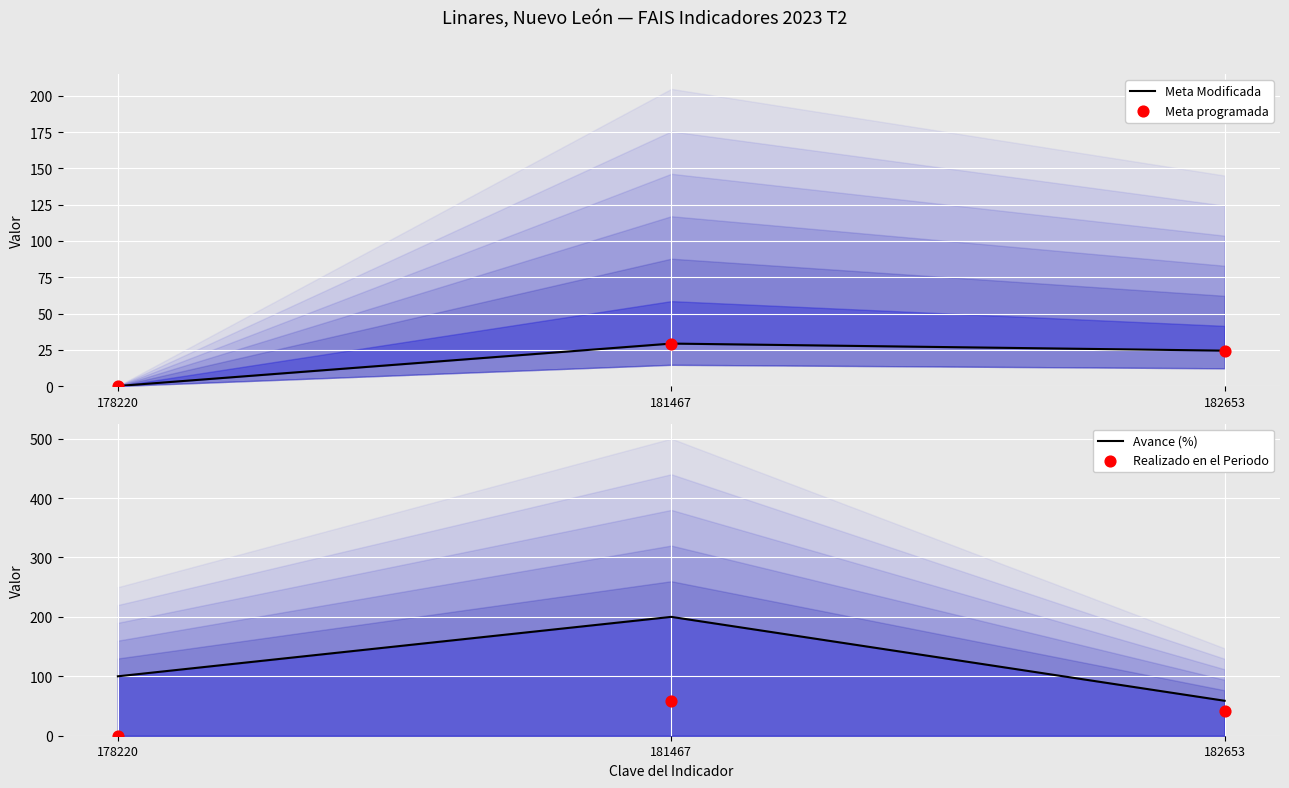

At which category is the sum across all series the highest?

181467